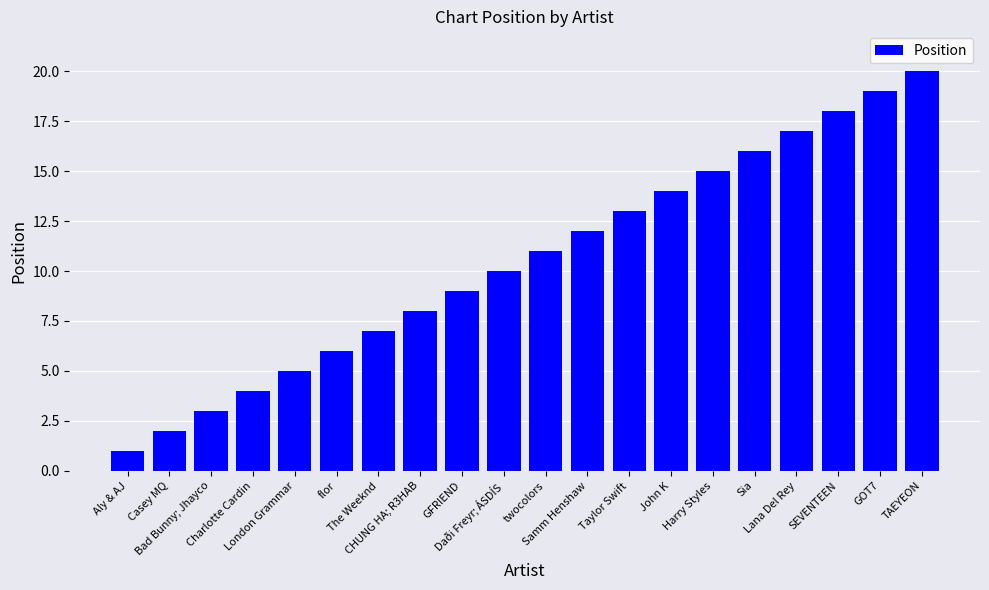

What is the sum of the values at SEVENTEEN and flor?

24